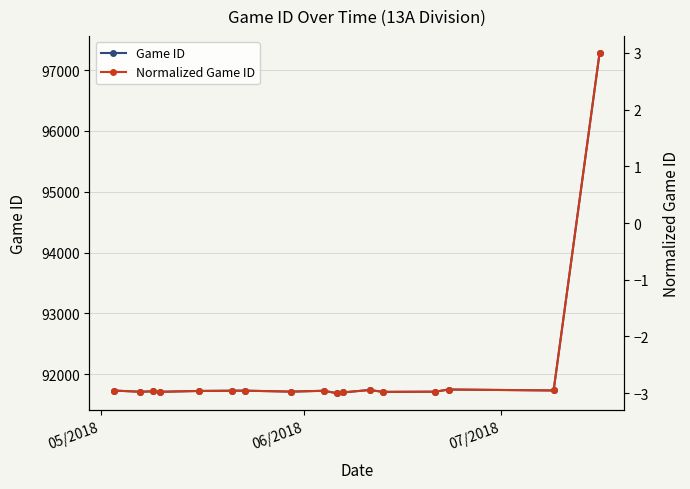

What is the value of the Game ID point at the 12th from the left?

91738.0